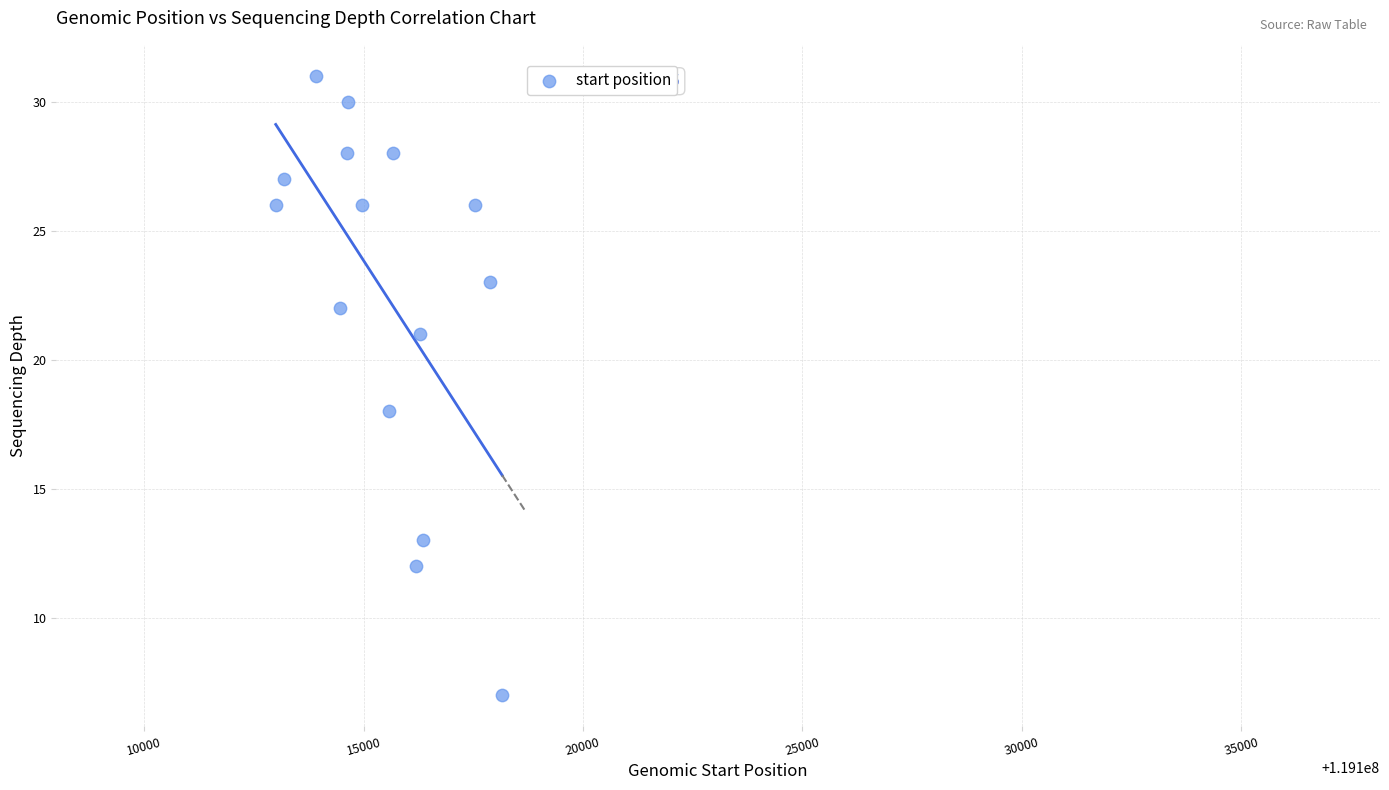

What Y value in the scatter plot is closest to 19?

18